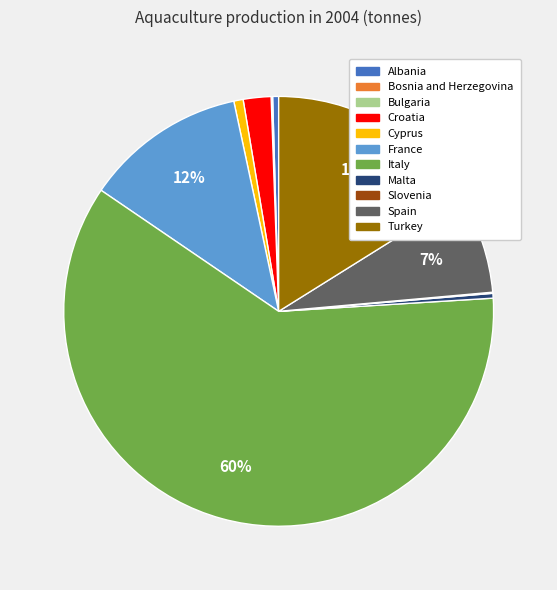

Is Italy the majority of the pie?

Yes